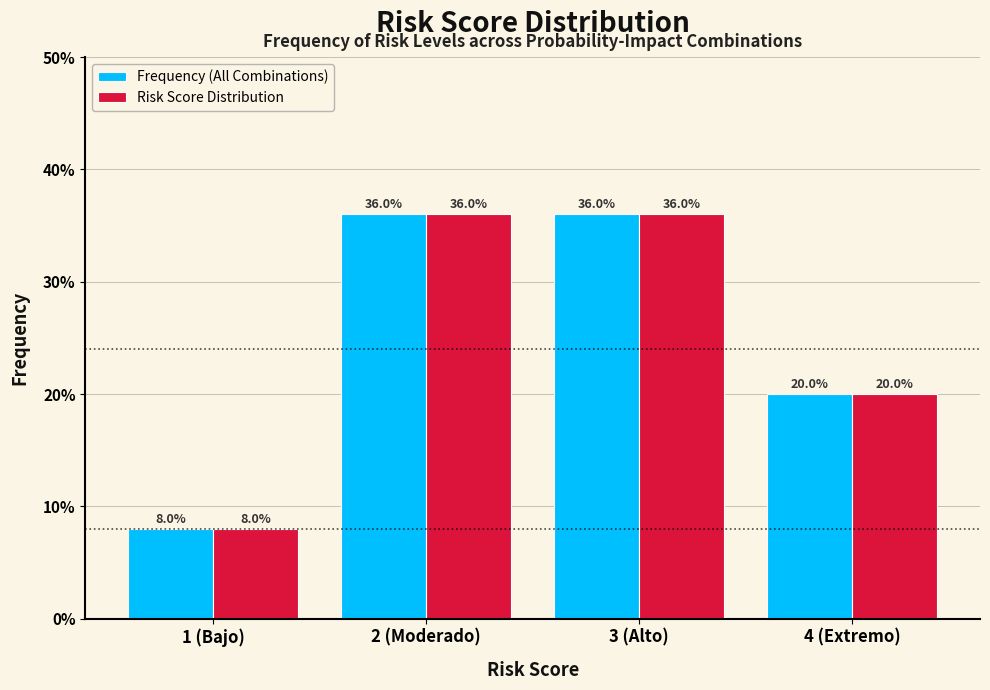

Are the bars grouped side by side (vs. stacked)?

Yes